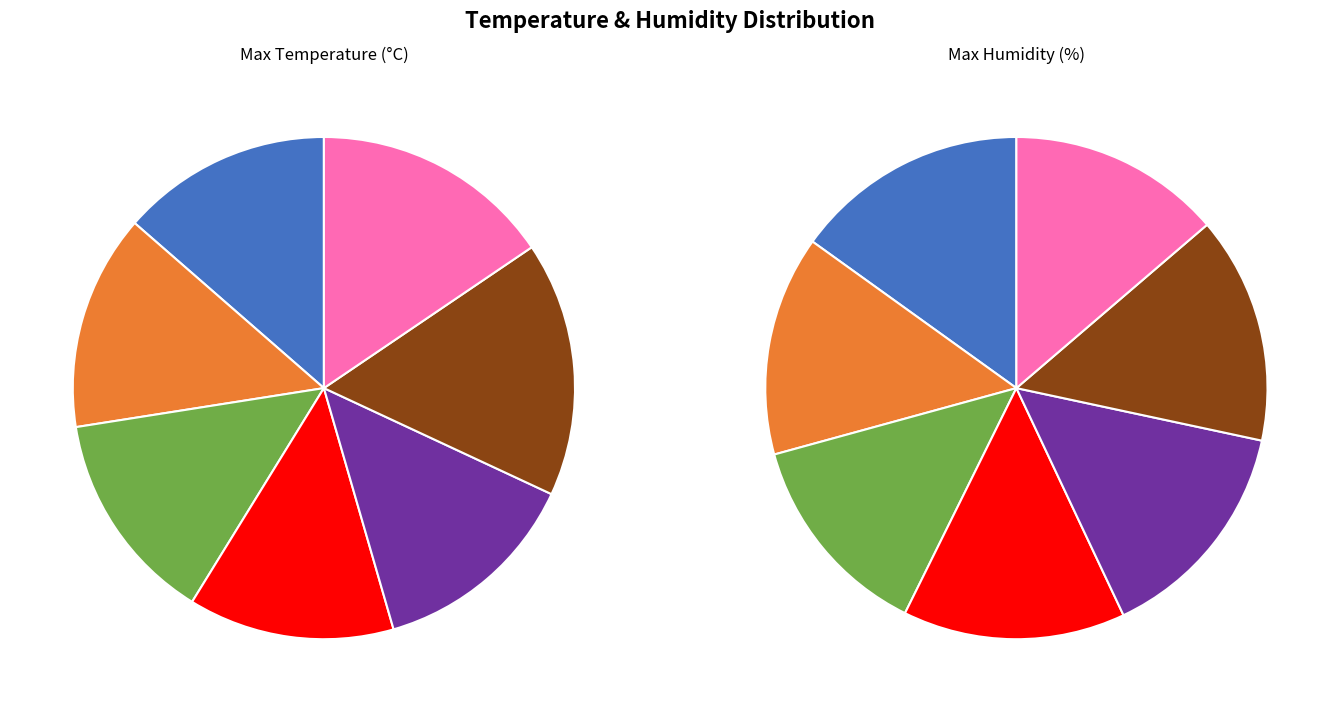

Approximately how many times larger is the value at 2020-08-30 compared to 2020-08-29?

0.9